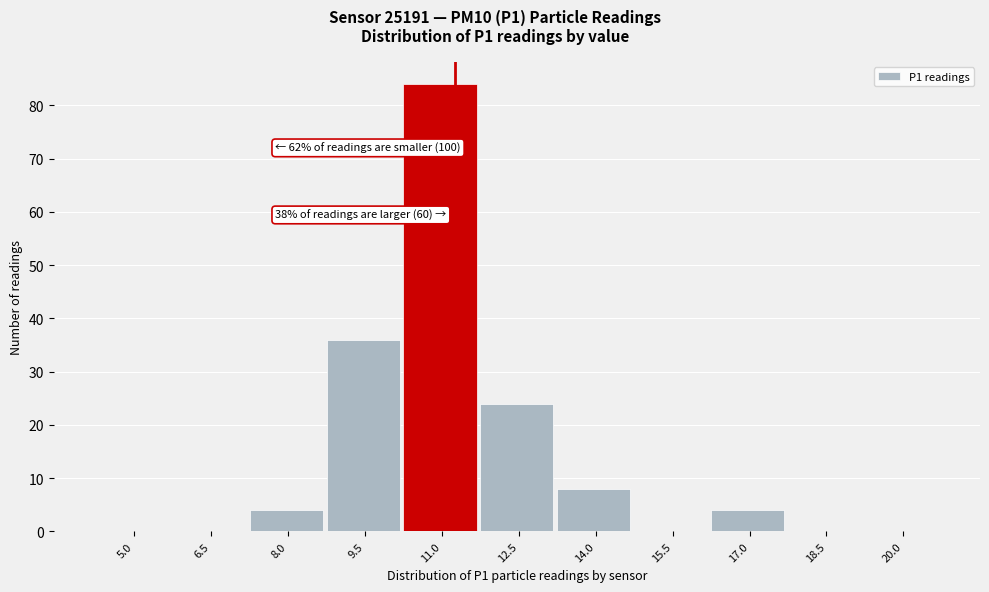

Reading left to right, extract all data points from this chart.

5.0=0	6.5=0	8.0=4	9.5=36	11.0=84	12.5=24	14.0=8	15.5=0	17.0=4	18.5=0	20.0=0